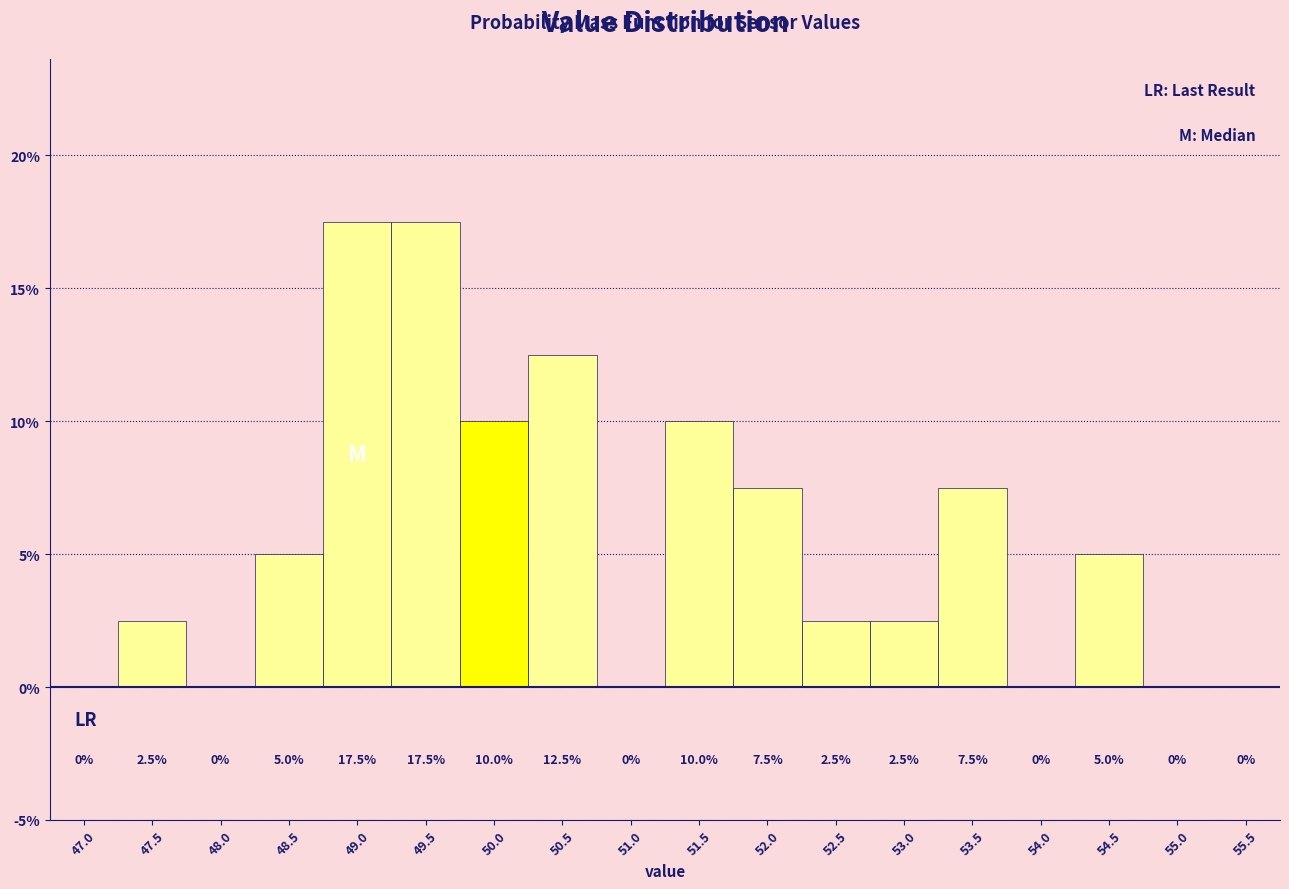

Reading left to right, extract all data points from this chart.

47.0=0.0	47.5=2.5	48.0=0.0	48.5=5.0	49.0=17.5	49.5=17.5	50.0=10.0	50.5=12.5	51.0=0.0	51.5=10.0	52.0=7.5	52.5=2.5	53.0=2.5	53.5=7.5	54.0=0.0	54.5=5.0	55.0=0.0	55.5=0.0